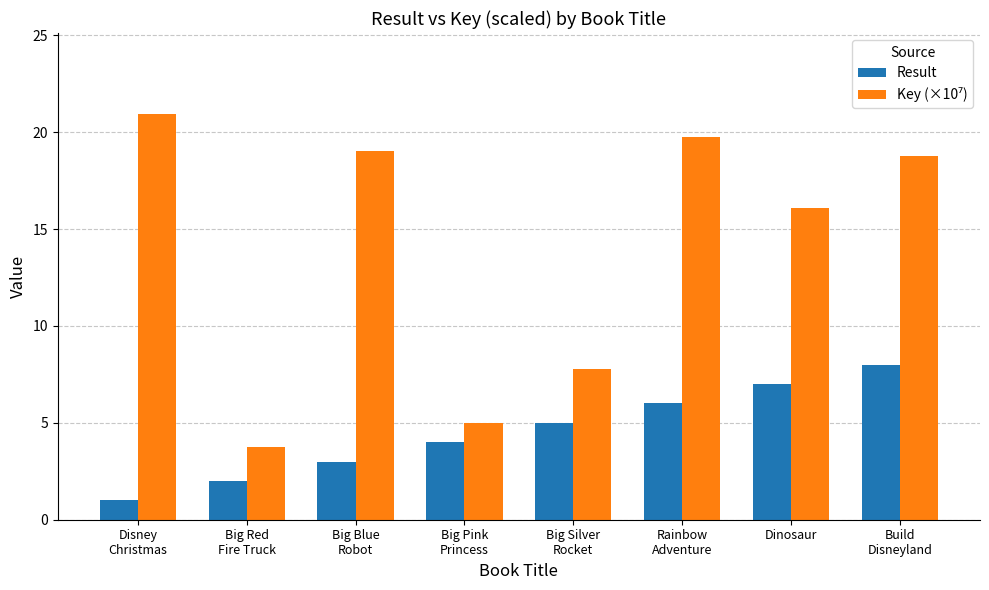

How many values in the Result series are below 5?

4